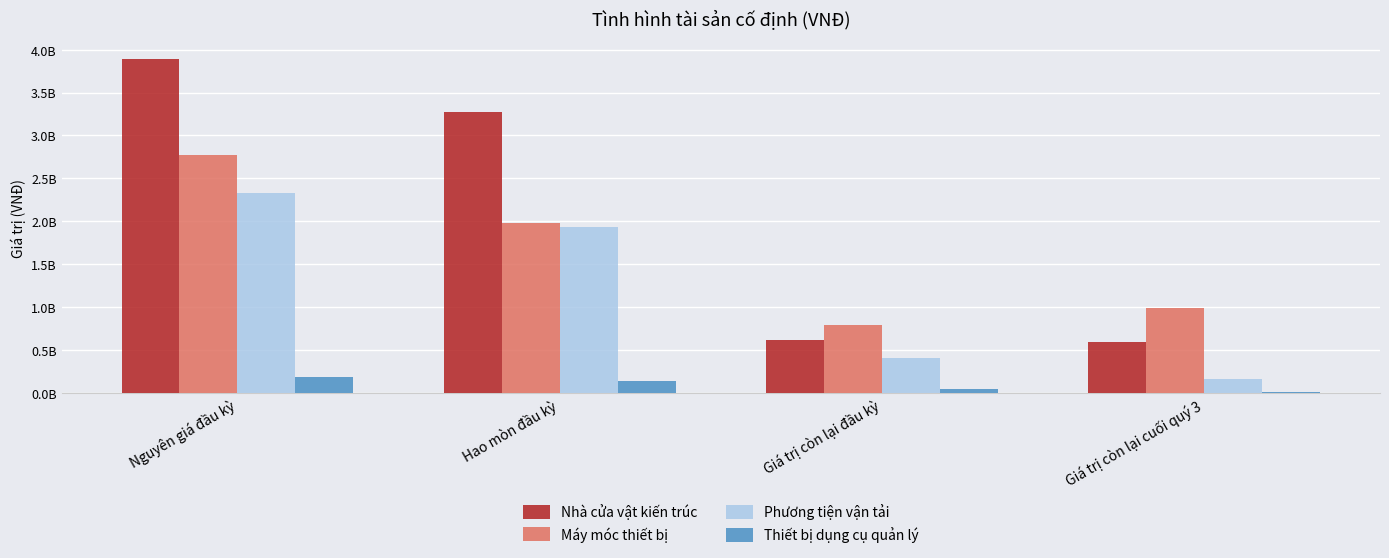

Is it true that Nhà cửa vật kiến trúc equals 1625188749.1 at Hao mòn đầu kỳ?

False